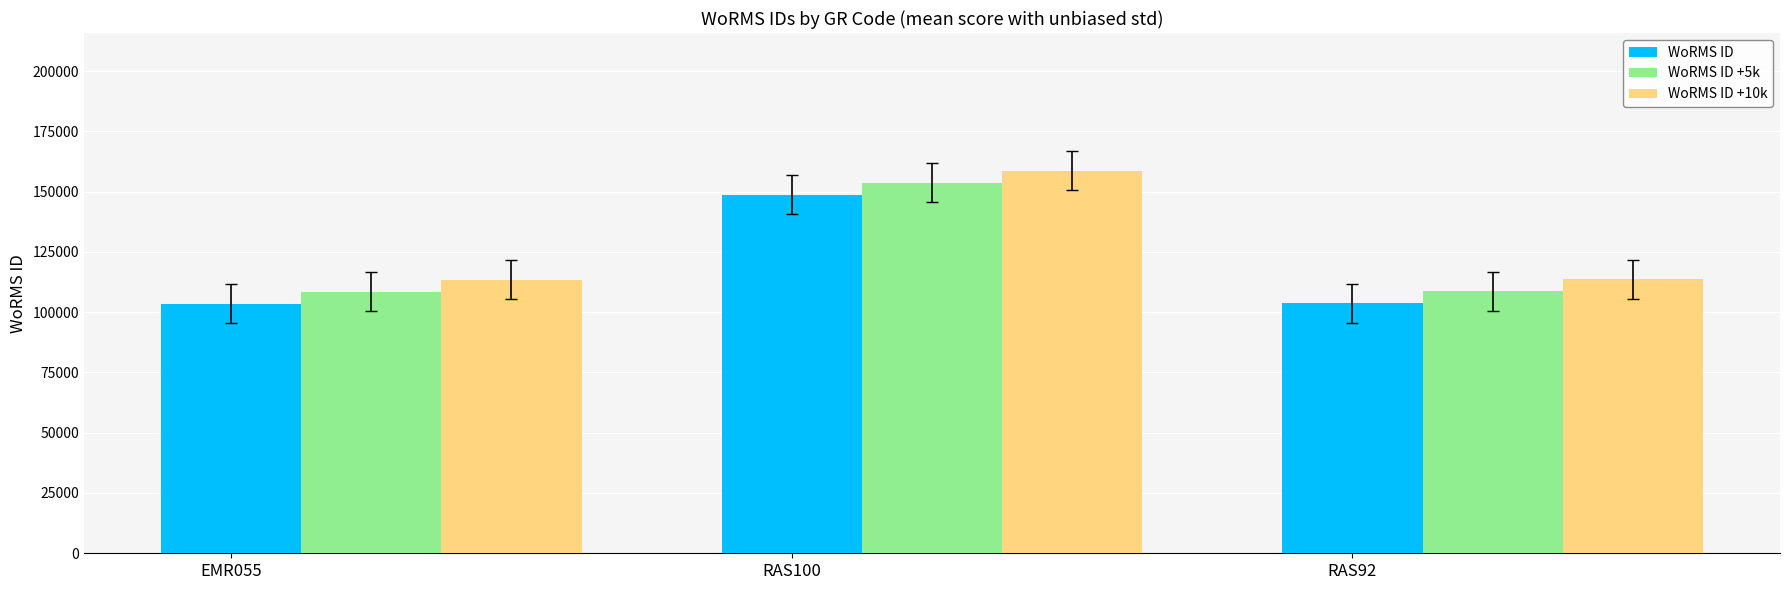

Is it true that WoRMS ID +10k equals 158714 at RAS100?

True